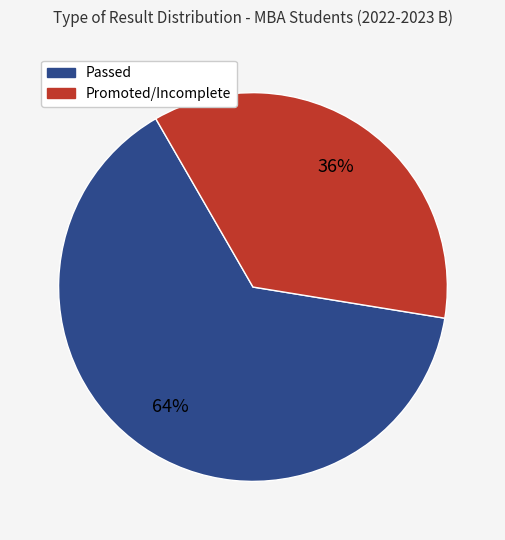

How many segments does this pie chart have?

2